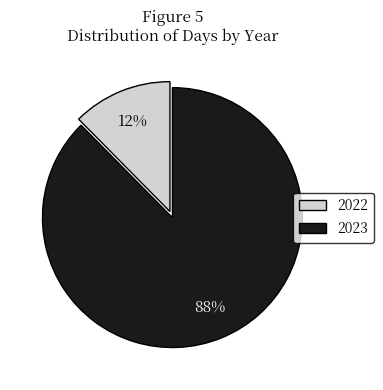

How many slices are in this pie chart?

2